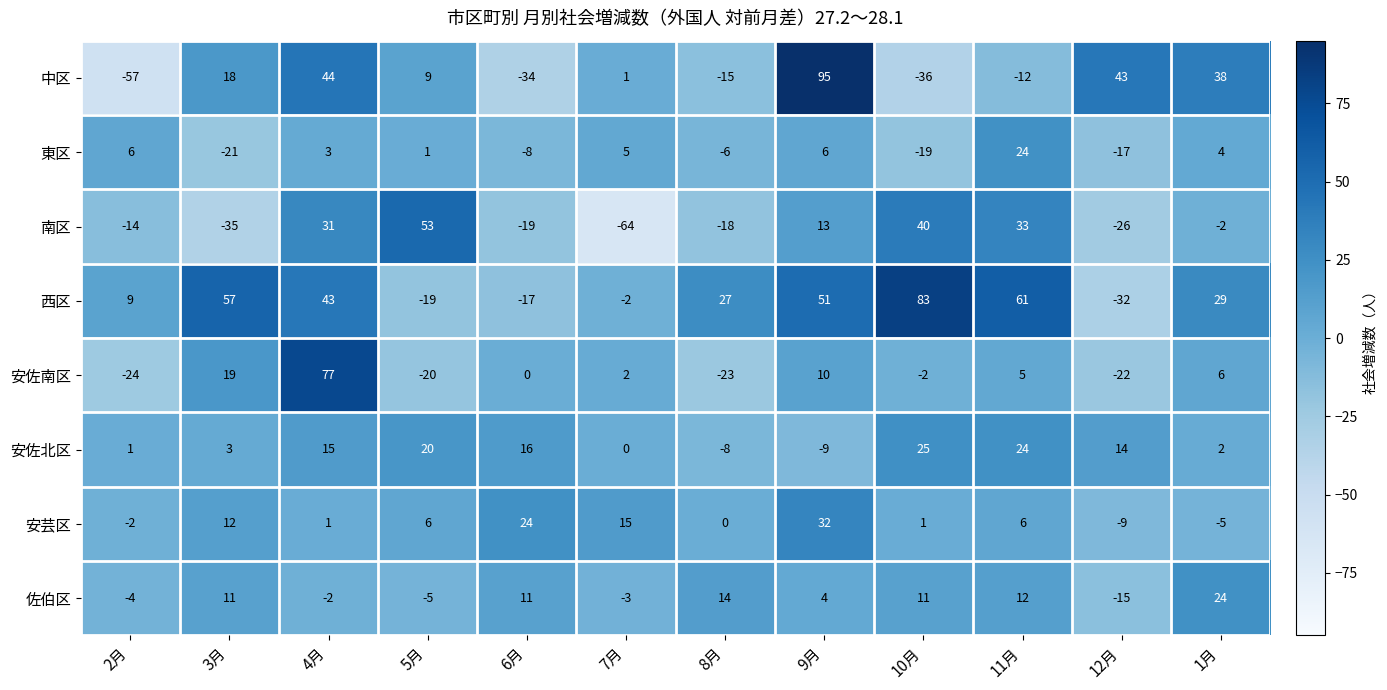

Rank the series at 8月 from highest to lowest value.

西区, 佐伯区, 安芸区, 東区, 安佐北区, 中区, 南区, 安佐南区